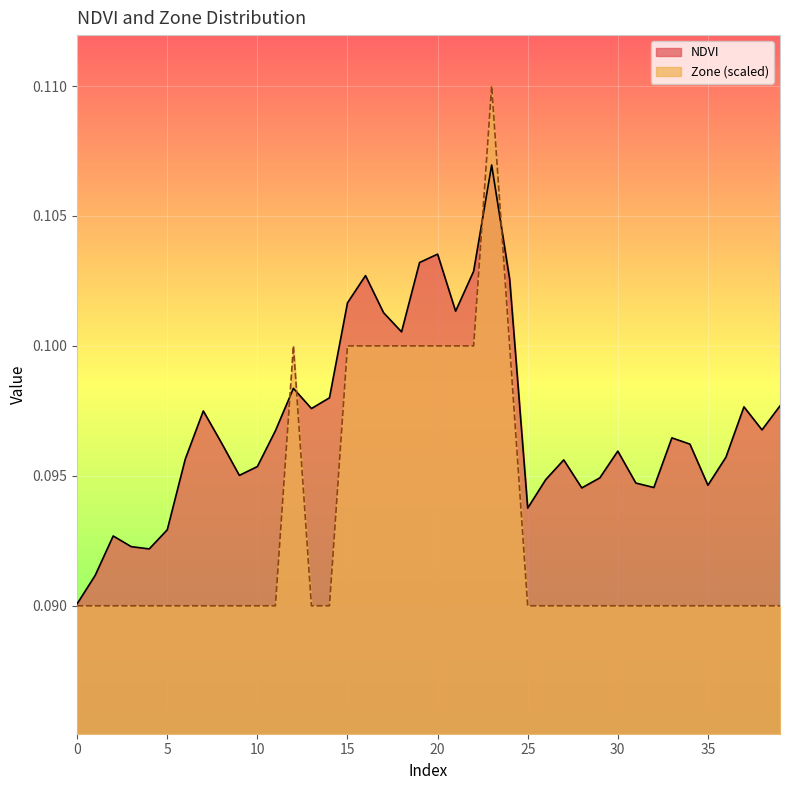

What is the value of the Zone point at the 16th from the left?

0.1